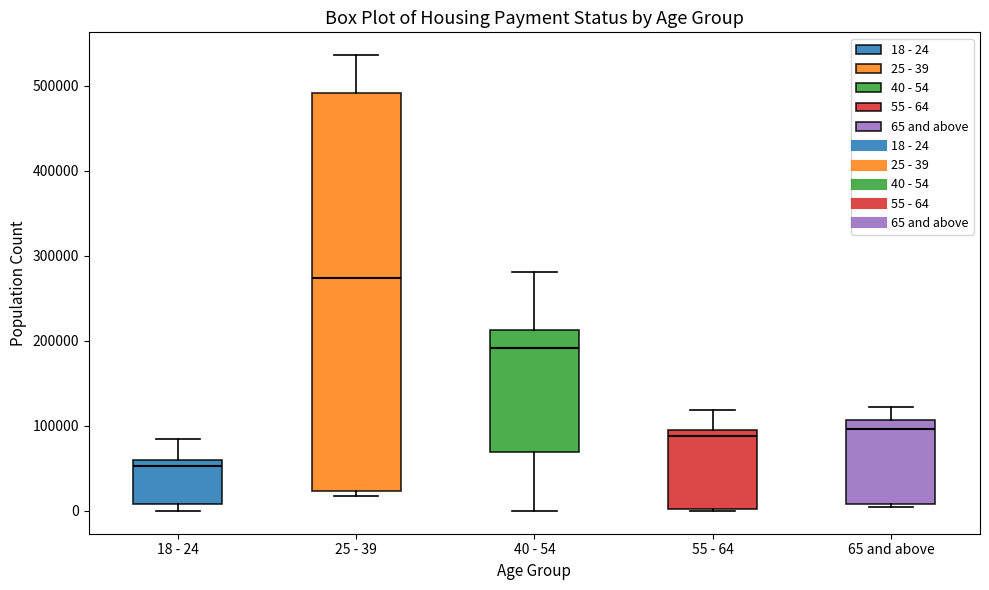

Reading left to right, read every box against the y-axis: the position of its median line, the range the box covers, and the ends of its whiskers. The values are not printed on the chart, so give them approximately, as read against the axis.

18 - 24: median 50000, box 10000 to 60000, whiskers 0 to 80000
25 - 39: median 270000, box 20000 to 490000, whiskers 20000 (just below the box's lower edge) to 540000
40 - 54: median 190000, box 70000 to 210000, whiskers 0 to 280000
55 - 64: median 90000 (just below the box's upper edge), box 0 to 90000, whiskers 0 to 120000
65 and above: median 100000, box 10000 to 110000, whiskers 10000 (just below the box's lower edge) to 120000